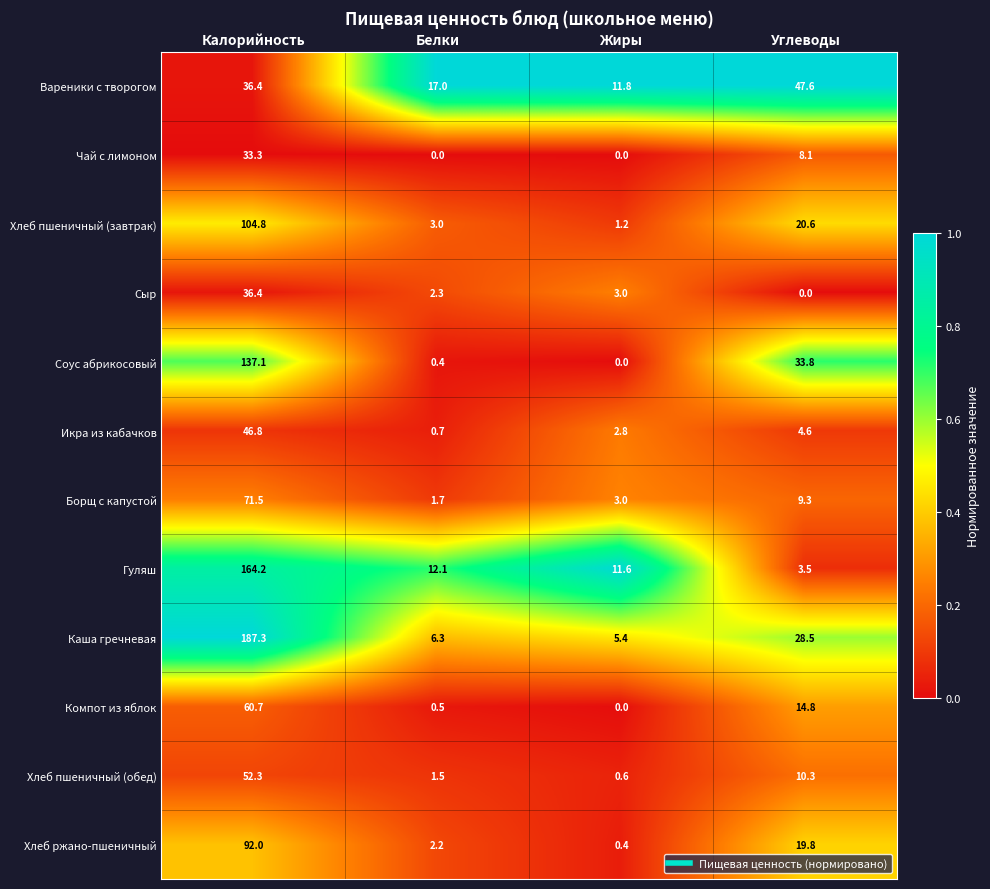

Which series has the widest spread of values?

Каша гречневая